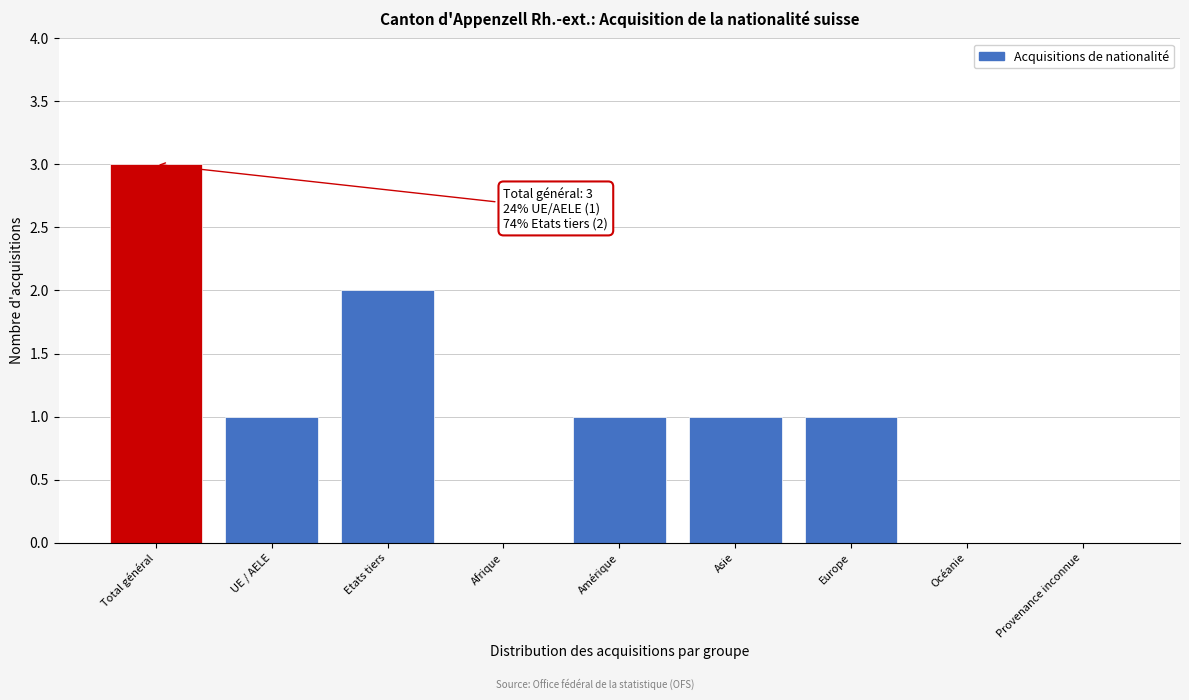

Reading left to right, transcribe all the data shown in this chart.

Total général=3	UE / AELE=1	Etats tiers=2	Afrique=0	Amérique=1	Asie=1	Europe=1	Océanie=0	Provenance inconnue=0